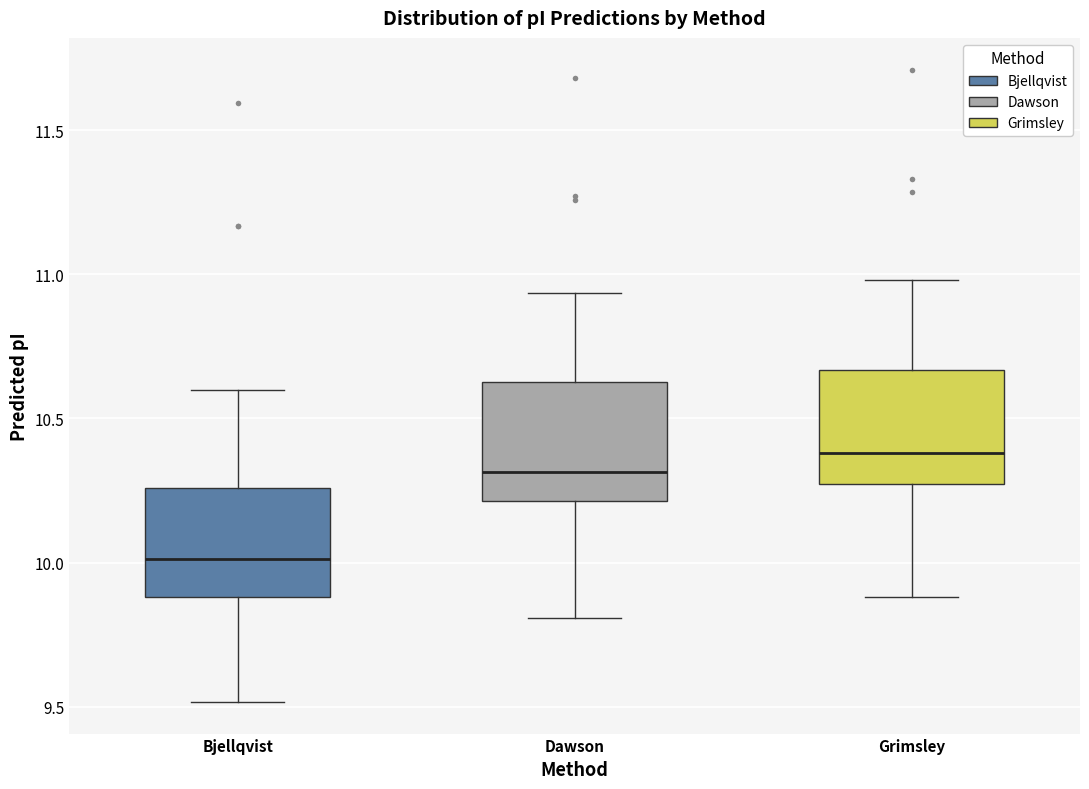

Reading left to right, read every box against the y-axis: the position of its median line, the range the box covers, and the ends of its whiskers. The values are not printed on the chart, so give them approximately, as read against the axis.

Bjellqvist: median 10.00, box 9.90 to 10.25, whiskers 9.50 to 10.60
Dawson: median 10.30, box 10.20 to 10.65, whiskers 9.80 to 10.95
Grimsley: median 10.40, box 10.25 to 10.65, whiskers 9.90 to 11.00